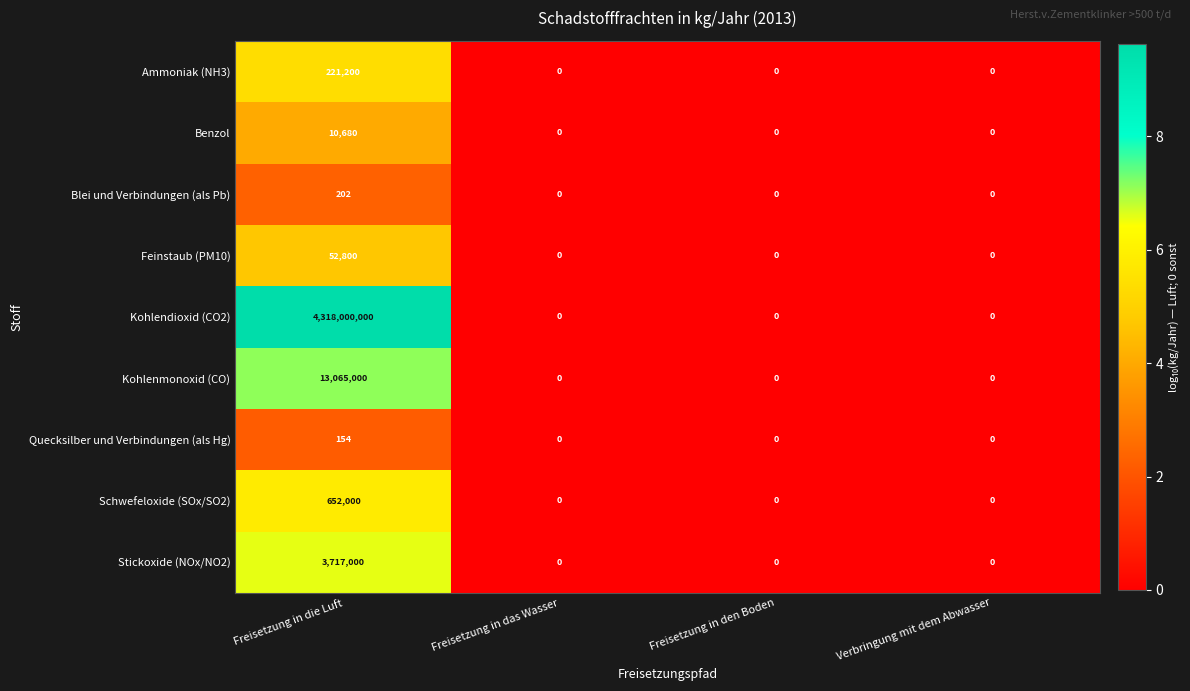

What is the sum of all Feinstaub (PM10) values?

52800